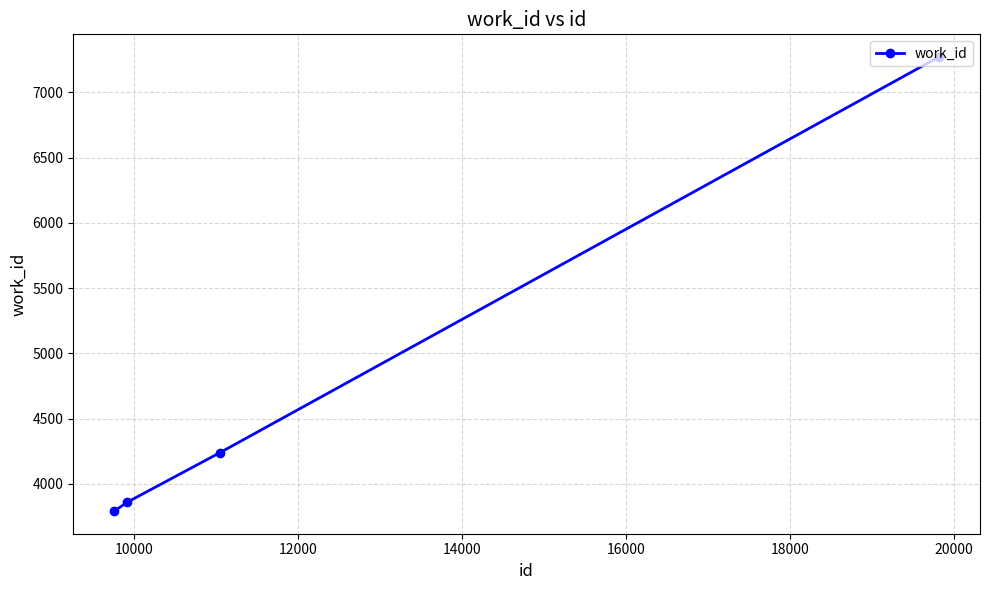

What is the greatest value displayed?

7270